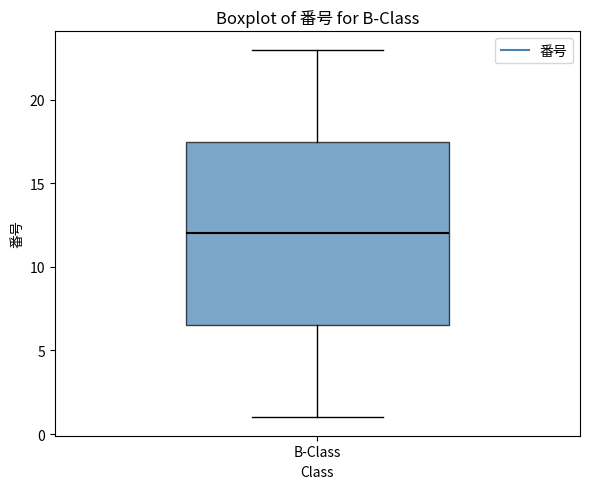

Read this box plot against the y-axis: the position of the median line, the range covered by the box, and the ends of both whiskers. The values are not printed on the chart, so give them approximately, as read against the axis.

median 12.0, box 6.5 to 17.5, whiskers 1.0 to 23.0